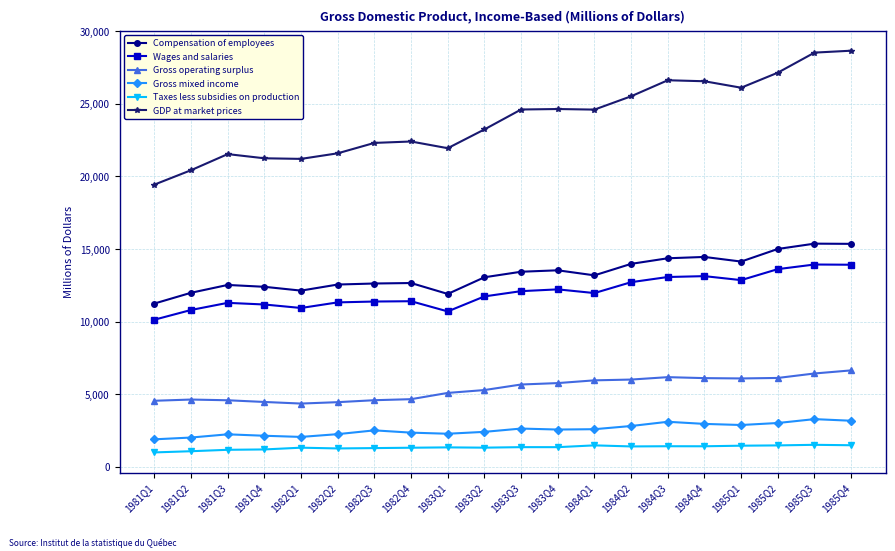

True or false: Wages and salaries has more than 0 points higher than both neighbors.

True